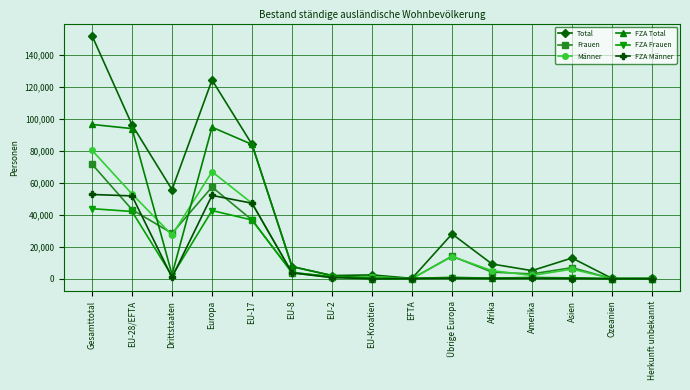

Is it true that FZA Männer equals 11127 at Europa?

False